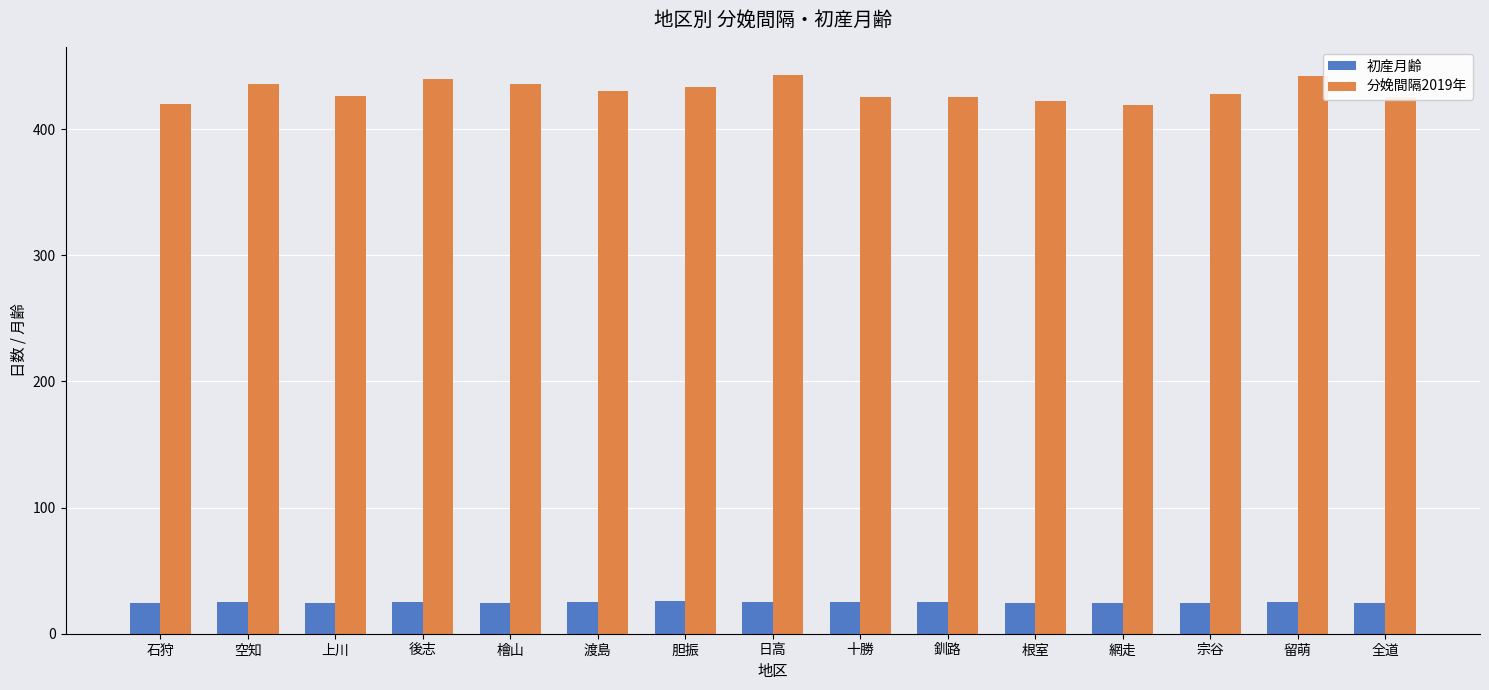

The 初産月齢 series shows 25 at 留萌. True or false?

True